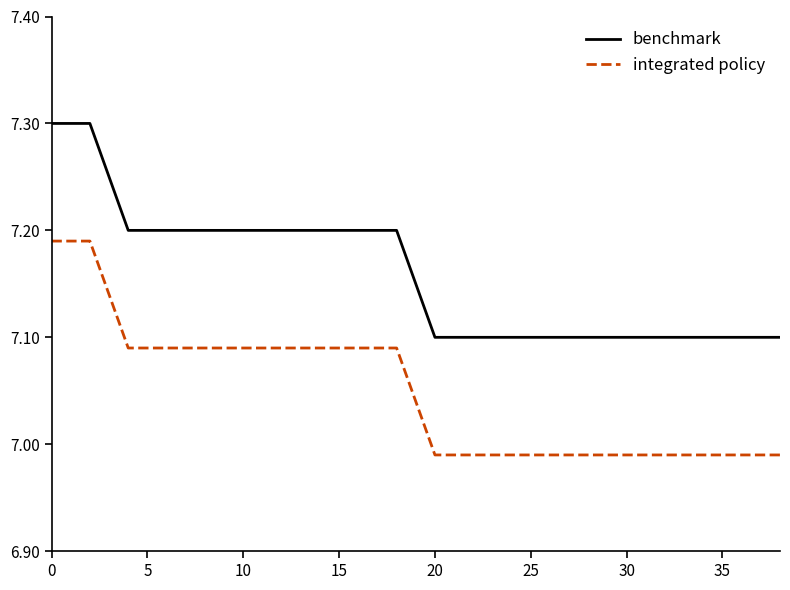

List the series in order of their peak value, lowest first.

integrated policy, benchmark